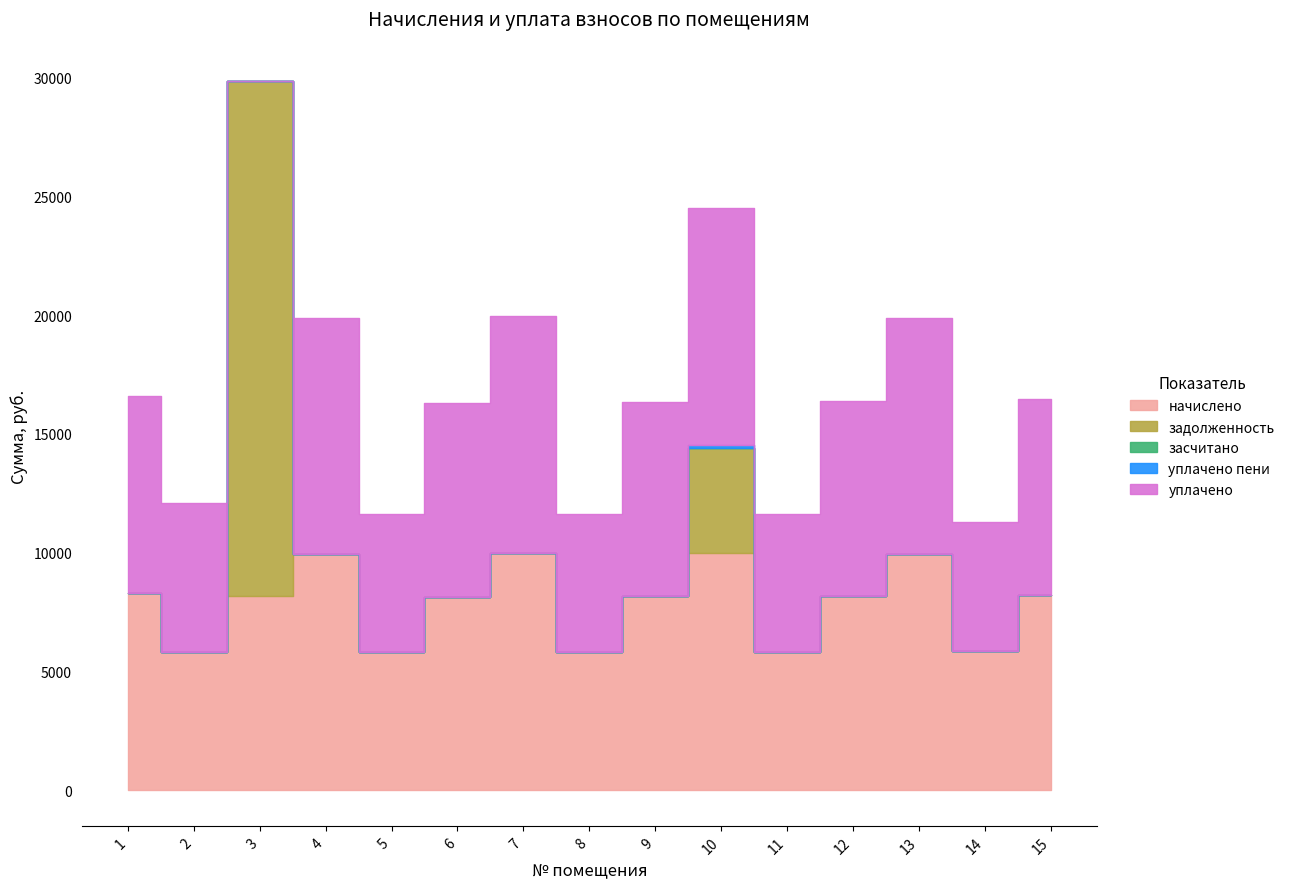

Is it true that засчитано equals 0.0 at 11?

True